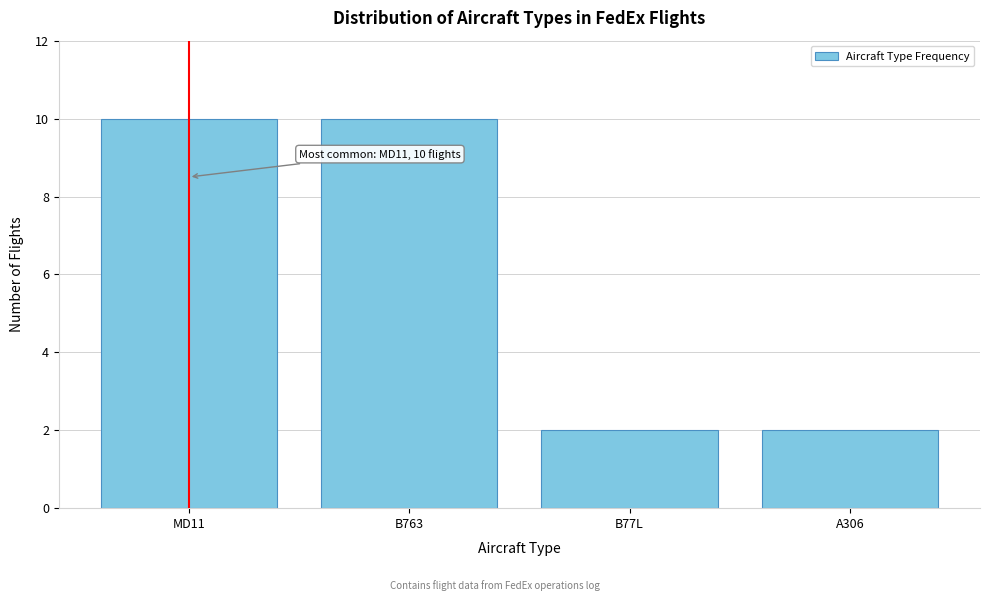

Reading left to right, what are all the values shown in this chart?

10	10	2	2